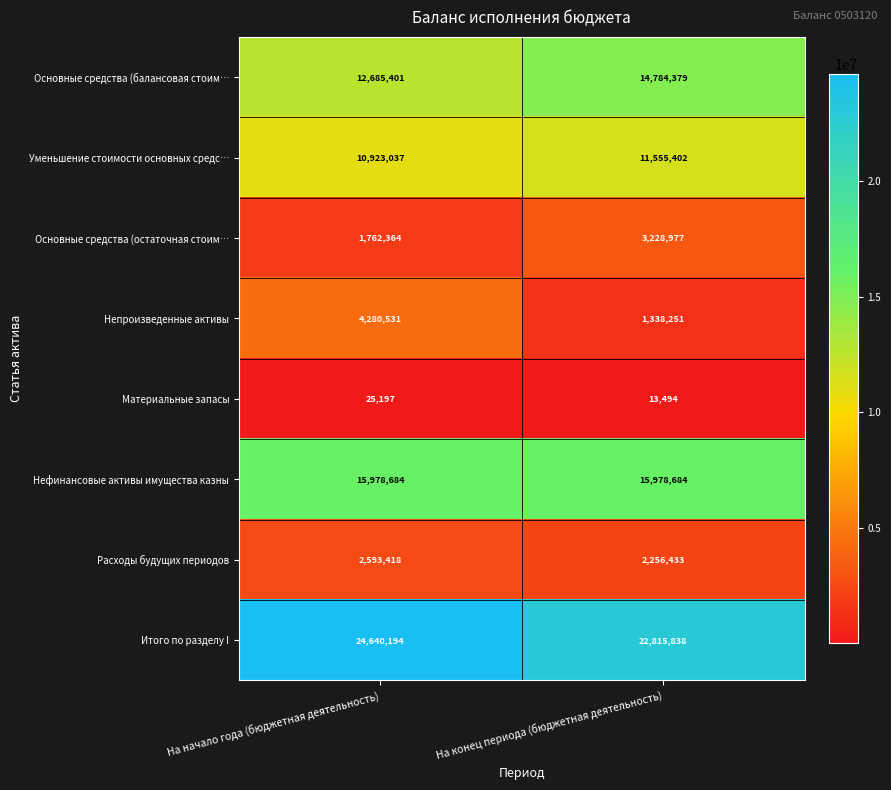

Where is Материальные запасы nearest to the value 19345?

На конец периода (бюджетная деятельность)